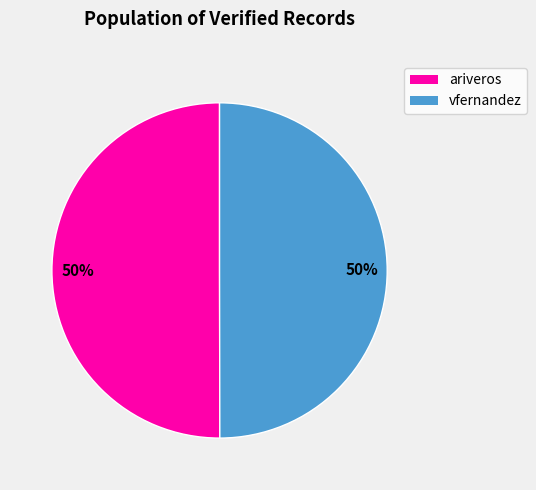

To the nearest percent, what is the average slice percentage?

50%